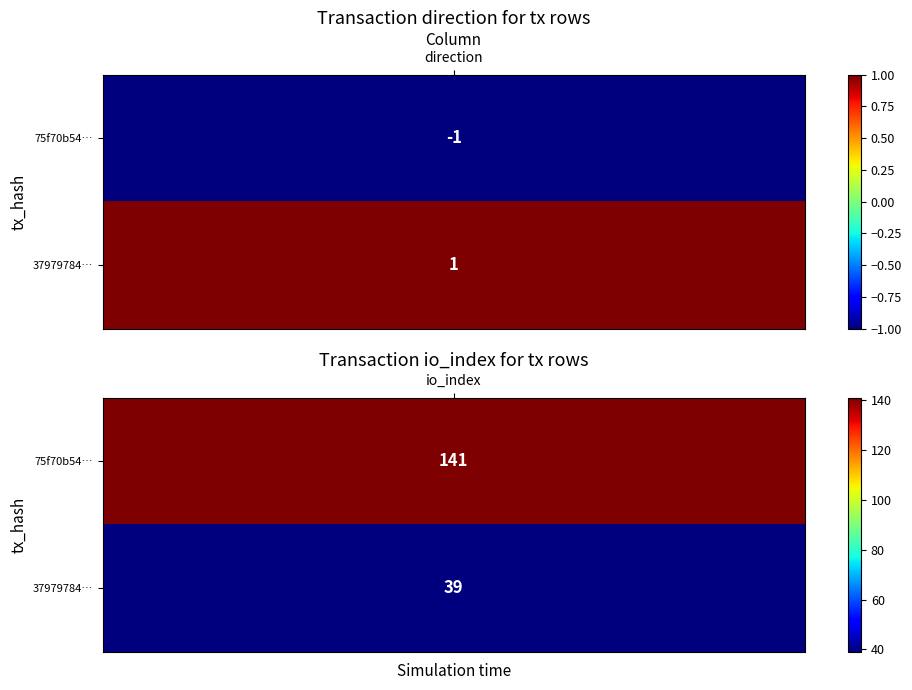

What is the total value across all series at 1?

180